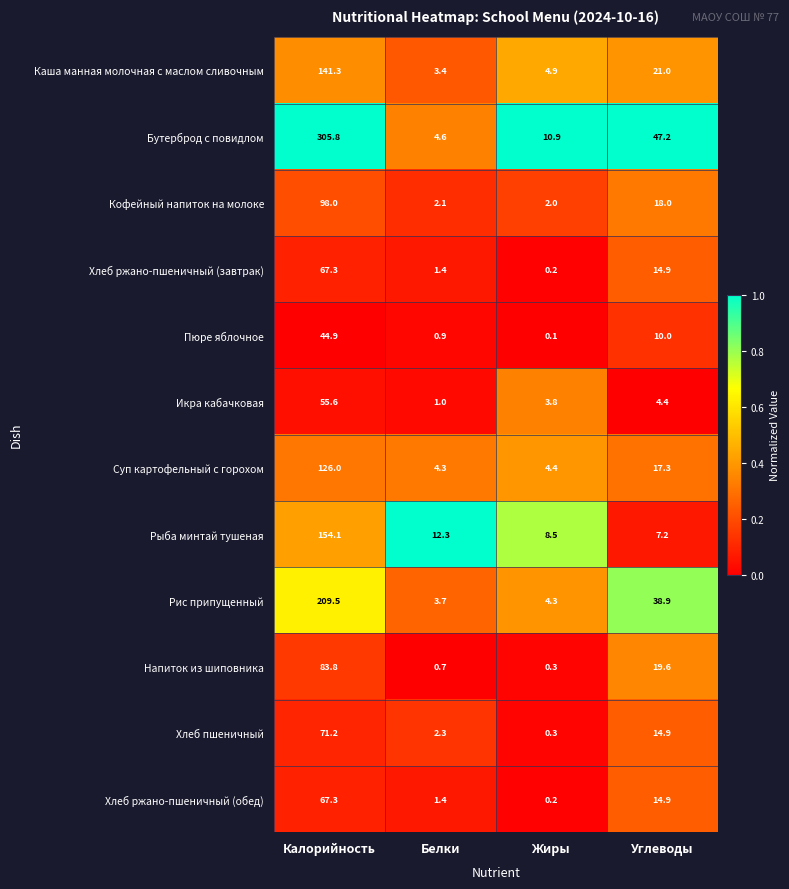

Which series changed the most between Белки and Углеводы?

Бутерброд с повидлом